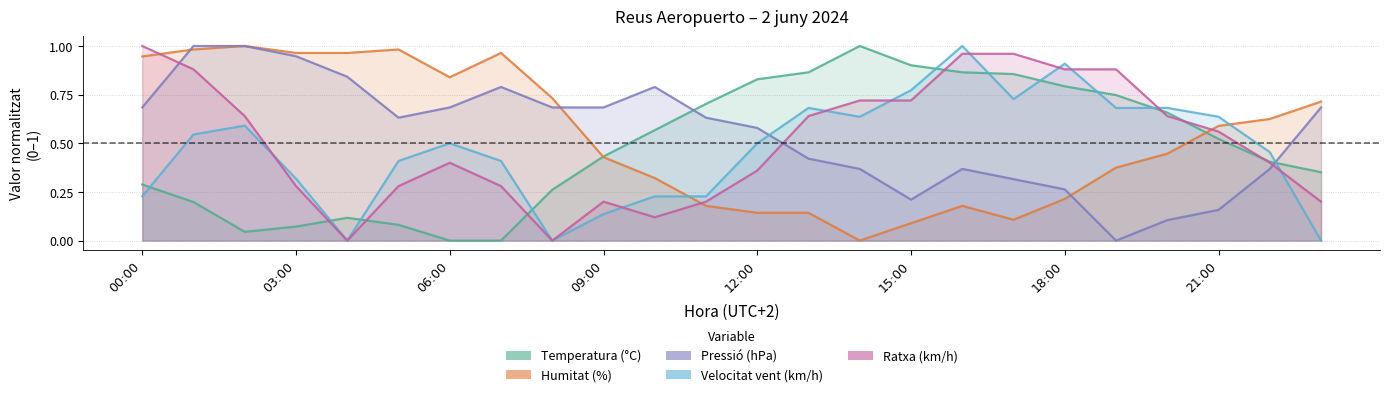

What is the sum of all Pressió (hPa) values?

13.2